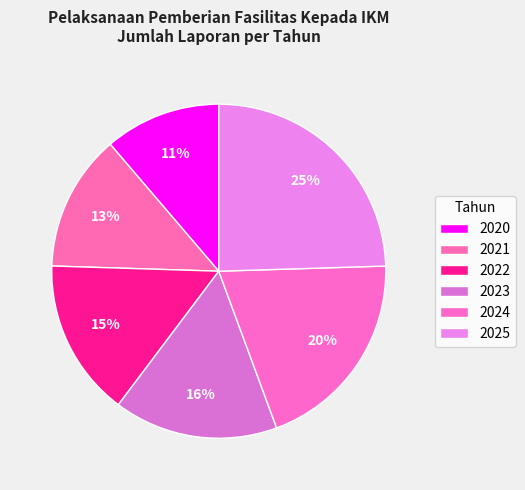

Count the number of slices in the pie.

6